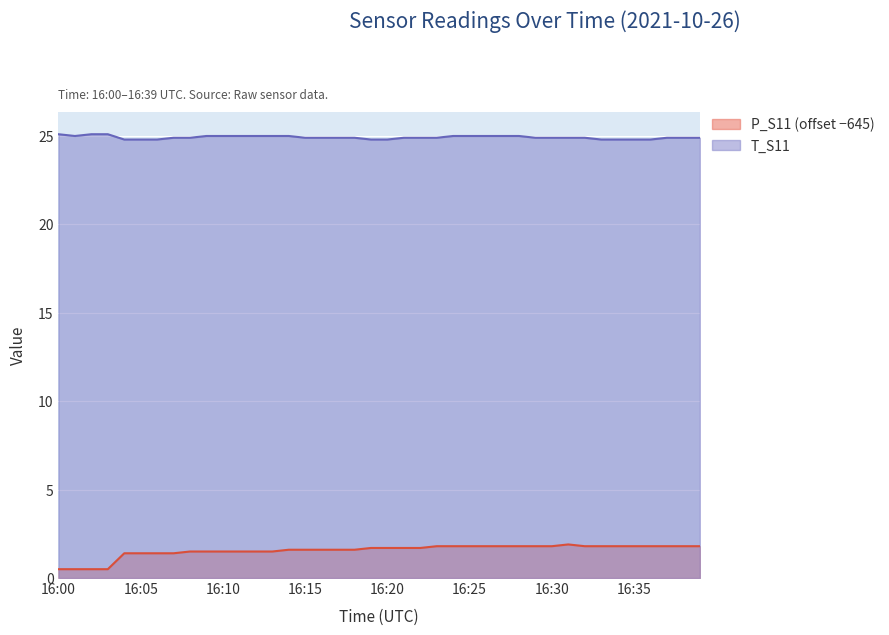

Is it true that T_S11 equals 24.9 at 16:29?

True